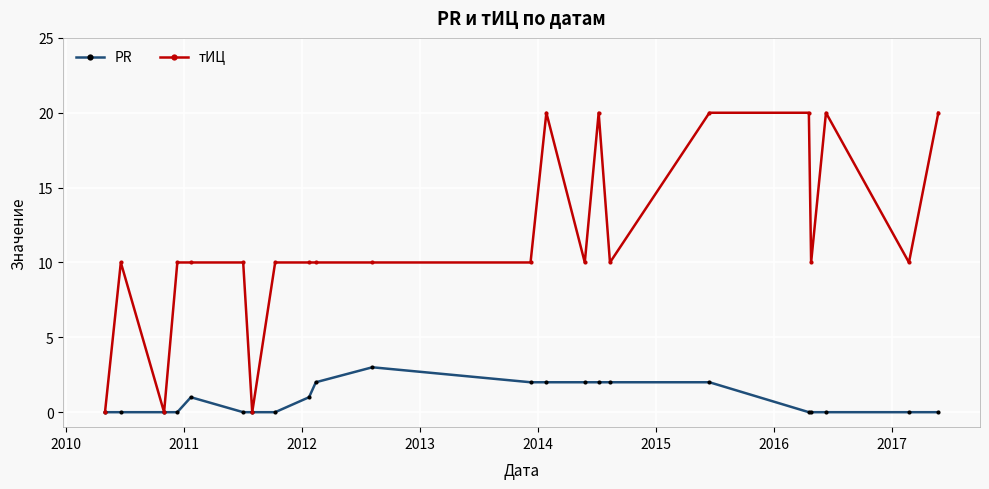

True or false: тИЦ has more than 1 interior local peaks.

True